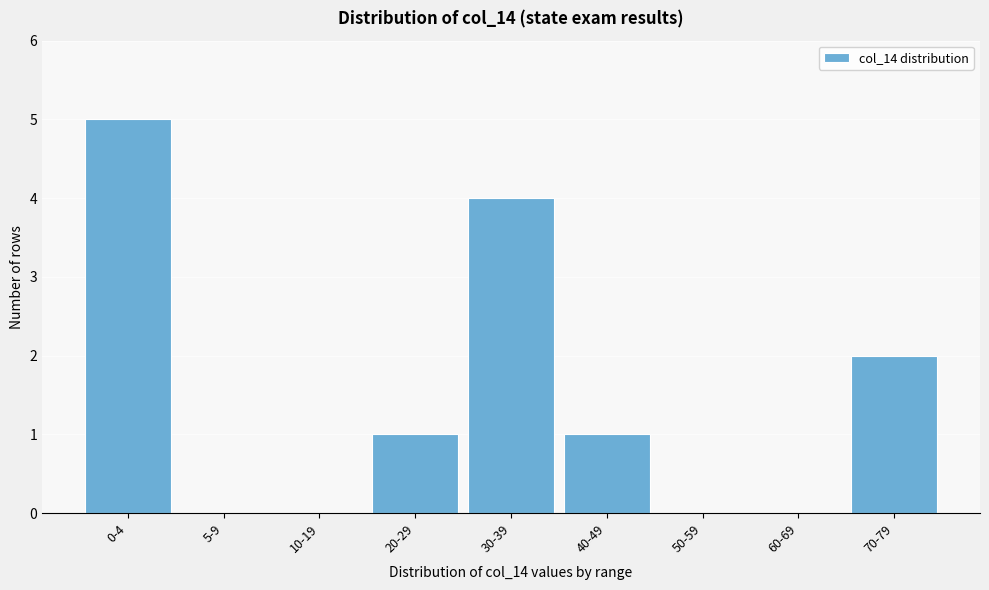

Reading left to right, transcribe all the data shown in this chart.

0-4=5	5-9=0	10-19=0	20-29=1	30-39=4	40-49=1	50-59=0	60-69=0	70-79=2